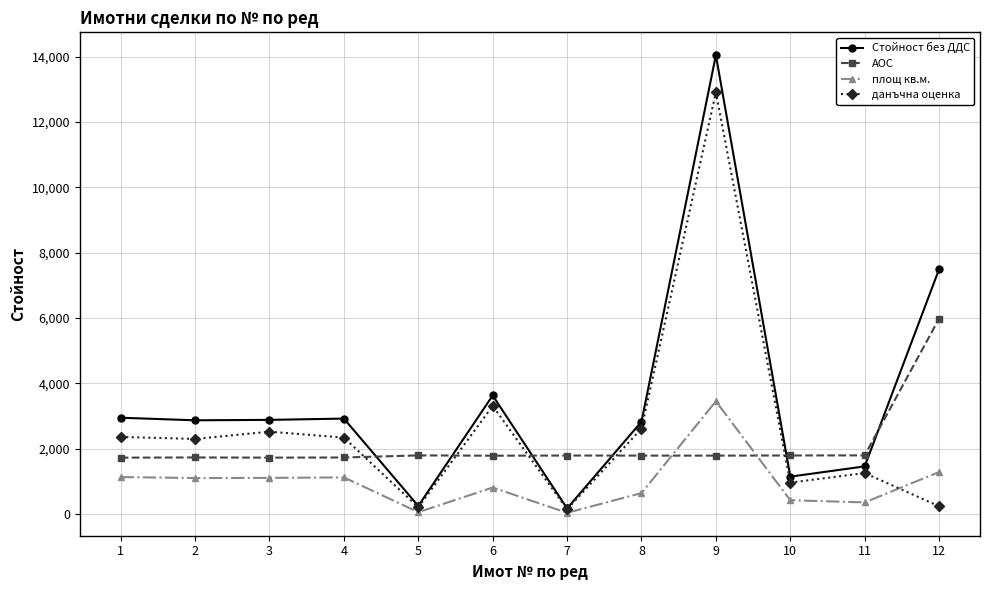

Between which two adjacent categories do АОС and Стойност без ДДС first intersect?

4 and 5